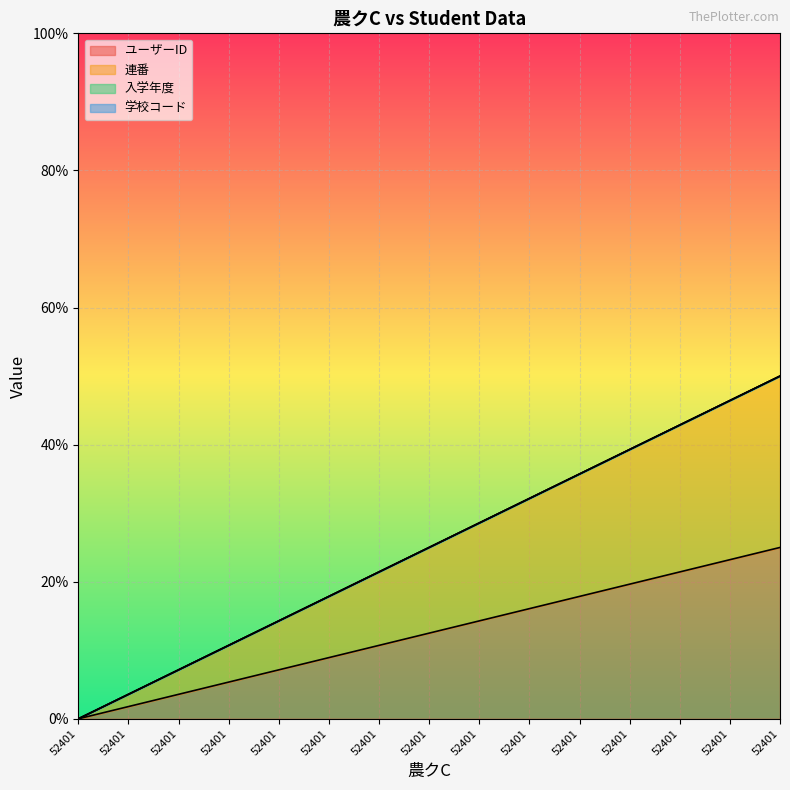

Is it true that ユーザーID equals 10.5 at 52401?

False